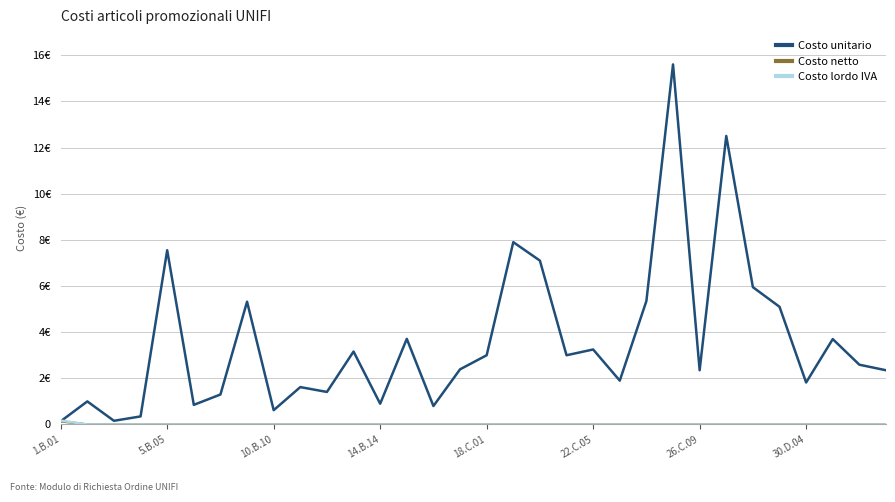

What is the maximum value shown in the chart?

15.6